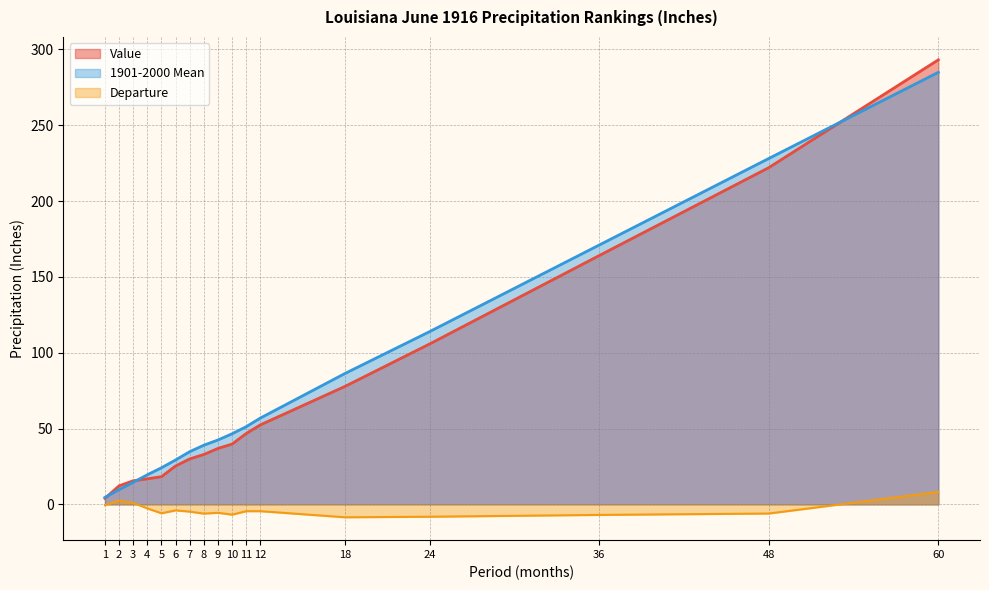

True or false: Departure and Value intersect in this chart.

False